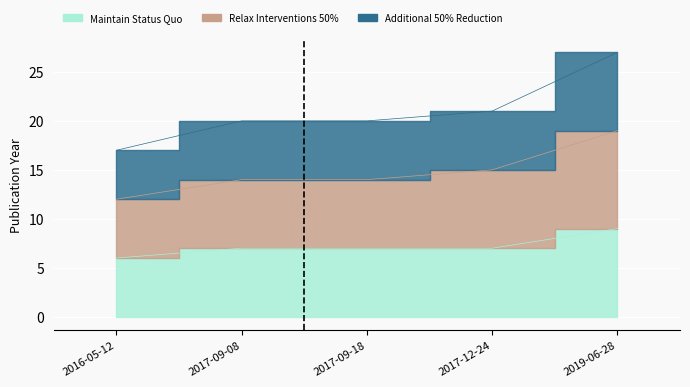

Count the Additional 50% Reduction values in the range 20 to 21.

3